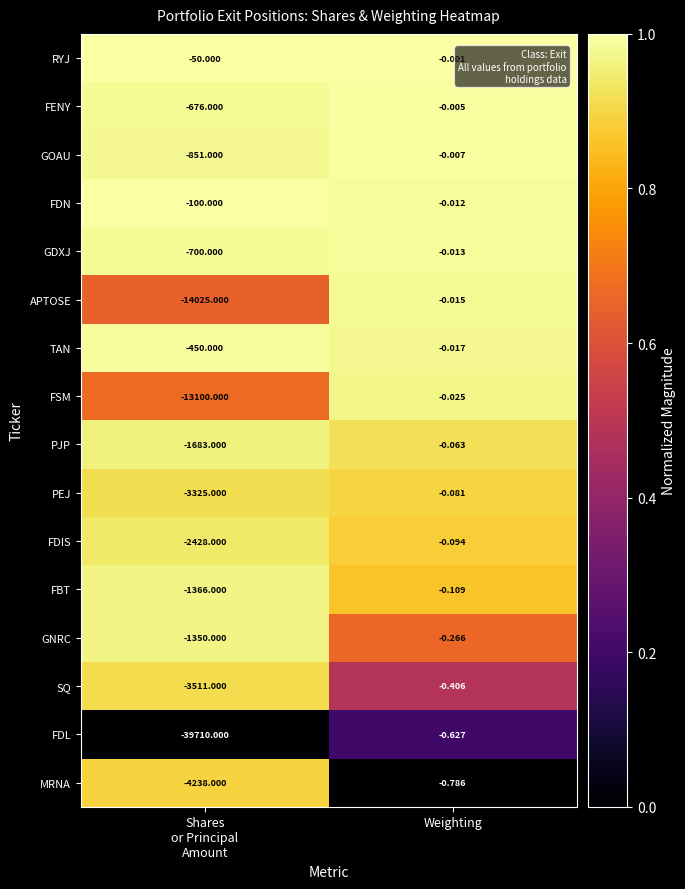

At Weighting, list the series in order from largest to smallest.

RYJ, FENY, GOAU, FDN, GDXJ, APTOSE, TAN, FSM, PJP, PEJ, FDIS, FBT, GNRC, SQ, FDL, MRNA